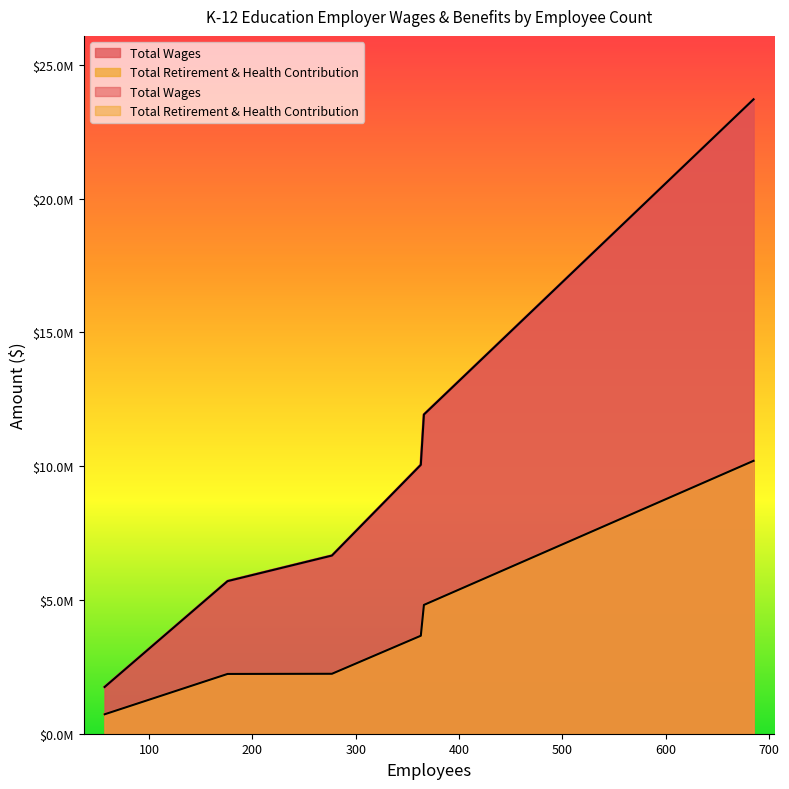

List the labels in order of Total Wages value, largest first.

685, 366, 363, 277, 176, 57